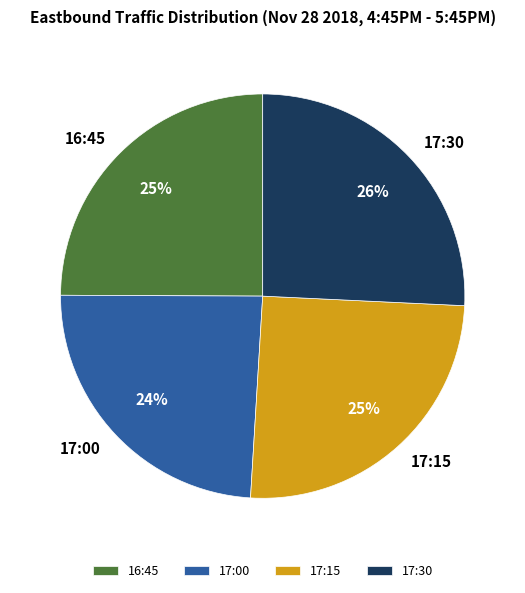

Count the number of slices in the pie.

4